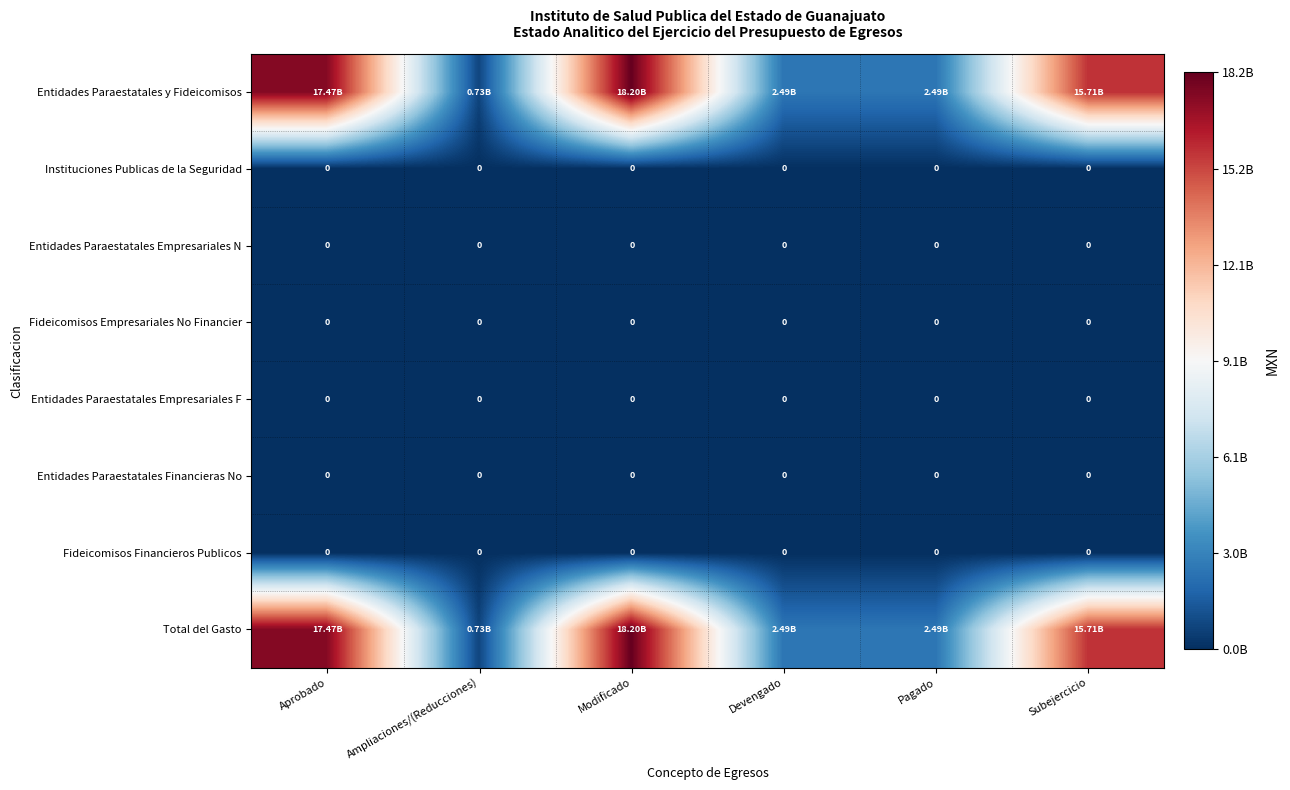

Between Aprobado and Pagado, which series saw the biggest shift?

Entidades Paraestatales y Fideicomisos